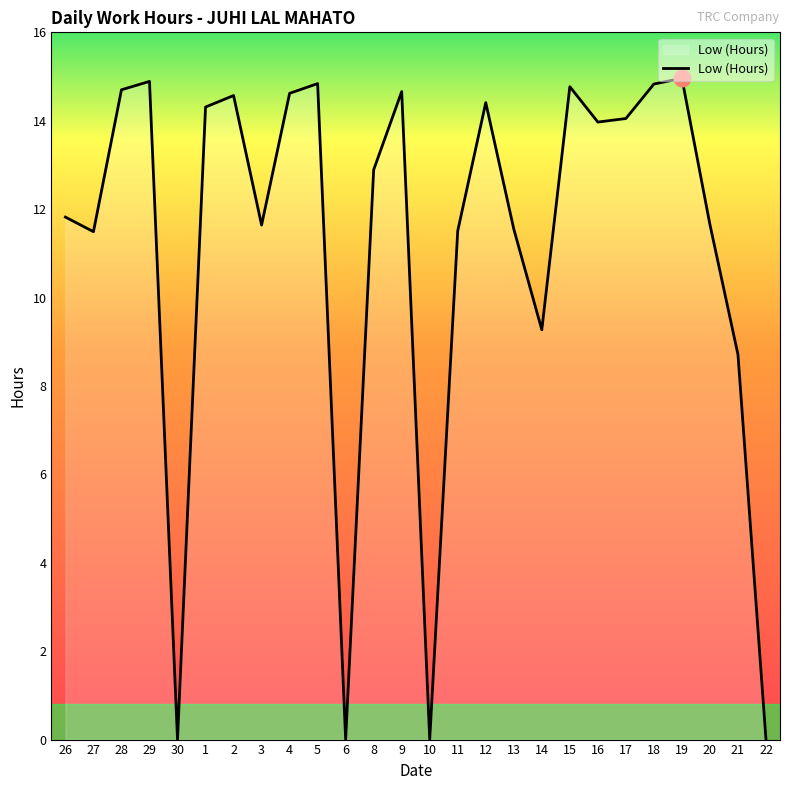

What is the average value?

11.2